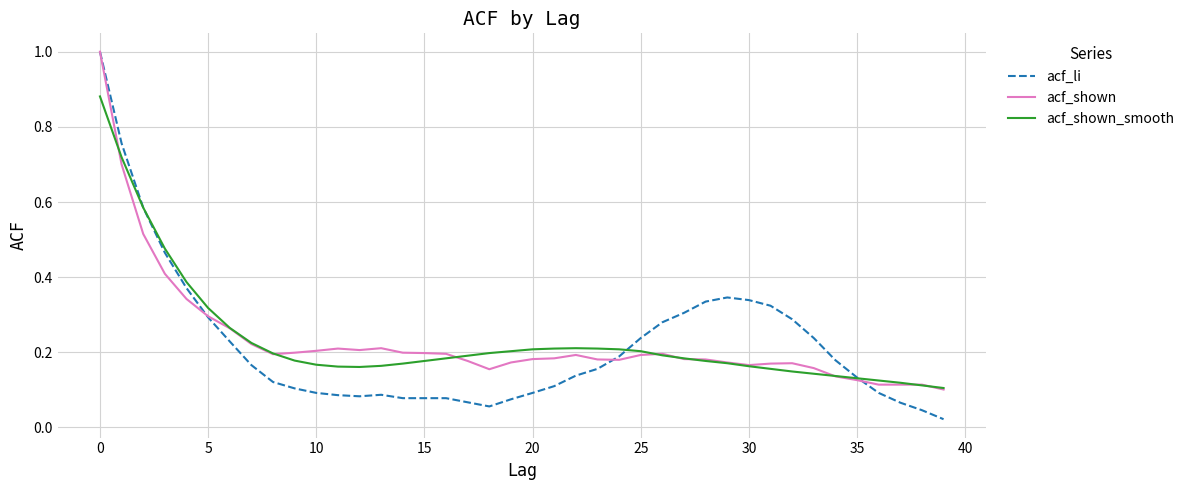

What is the maximum value shown in the chart?

1.0